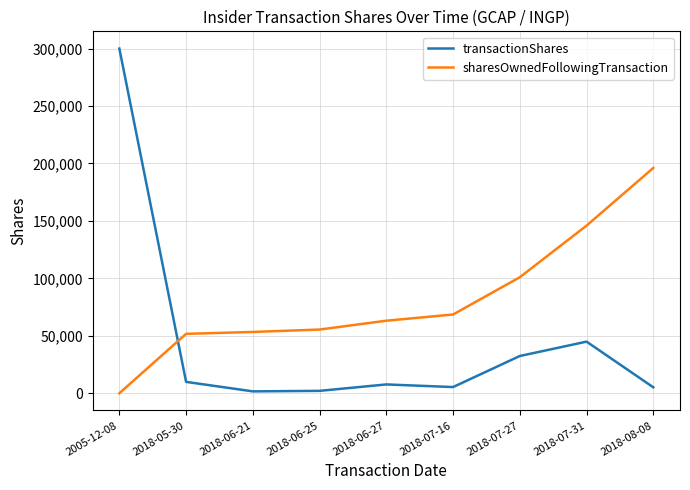

The sharesOwnedFollowingTransaction series shows 53360 at 2018-06-21. True or false?

True